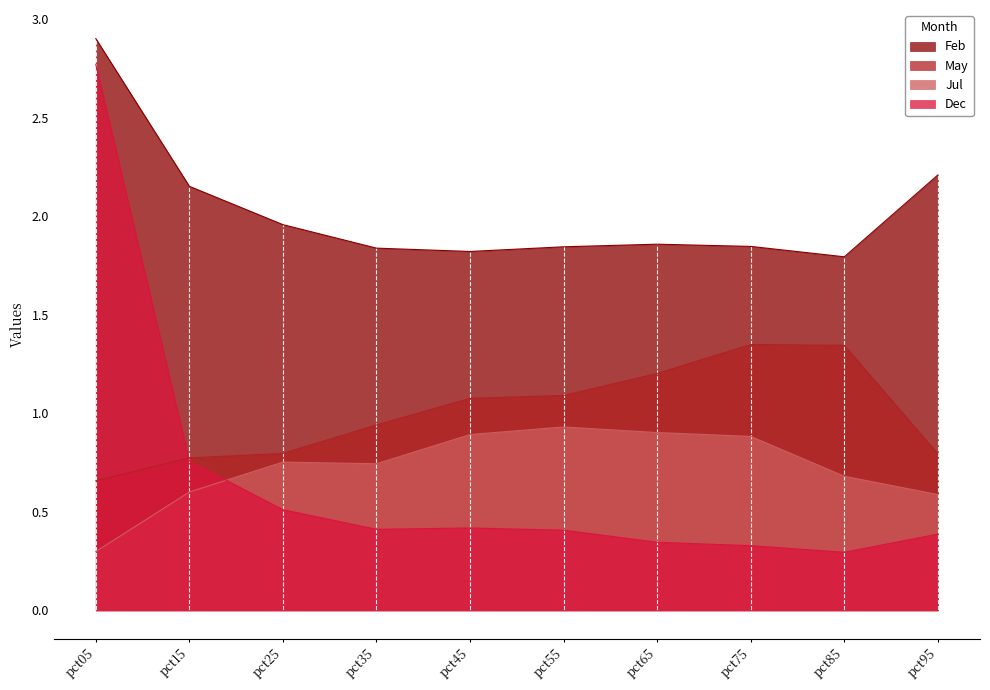

Reading left to right, extract all data points from this chart.

Feb: pct05=2.9	pct15=2.2	pct25=2.0	pct35=1.8	pct45=1.8	pct55=1.8	pct65=1.9	pct75=1.8	pct85=1.8	pct95=2.2
May: pct05=0.7	pct15=0.8	pct25=0.8	pct35=0.9	pct45=1.1	pct55=1.1	pct65=1.2	pct75=1.3	pct85=1.3	pct95=0.8
Jul: pct05=0.3	pct15=0.6	pct25=0.8	pct35=0.7	pct45=0.9	pct55=0.9	pct65=0.9	pct75=0.9	pct85=0.7	pct95=0.6
Dec: pct05=2.8	pct15=0.8	pct25=0.5	pct35=0.4	pct45=0.4	pct55=0.4	pct65=0.3	pct75=0.3	pct85=0.3	pct95=0.4